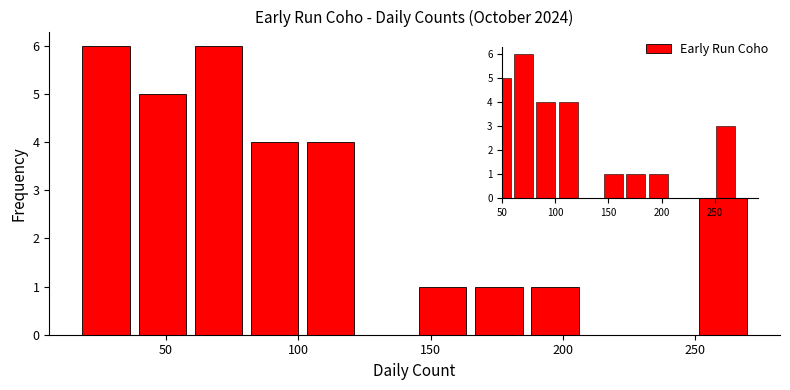

Reading left to right, list every bar in this chart as the range it spans on the x-axis followed by its height. Neither the bar edges nor the heights are printed on the chart, so give them approximately, as read against the axes.

15 to 40: 6
40 to 60: 5
60 to 80: 6
80 to 100: 4
100 to 125: 4
125 to 145: 0
145 to 165: 1
165 to 185: 1
185 to 210: 1
210 to 230: 0
230 to 250: 0
250 to 270: 3